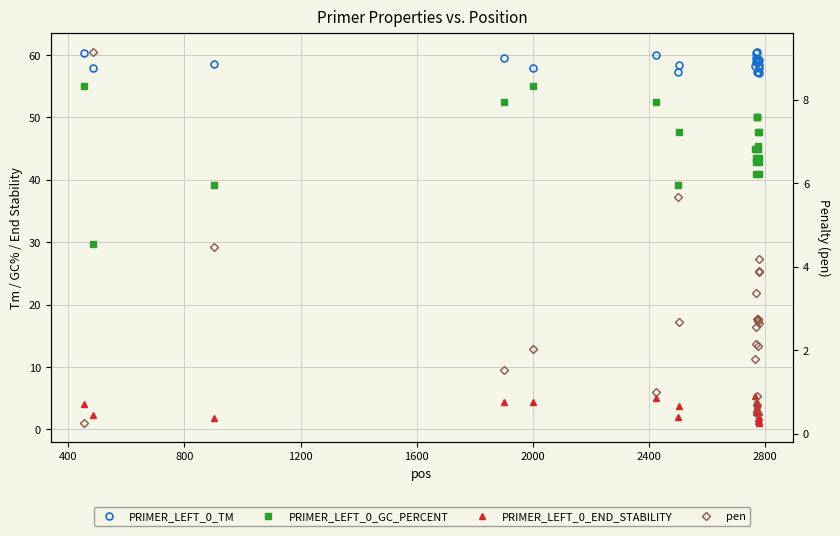

What value does the pen series have at 400?

9.1